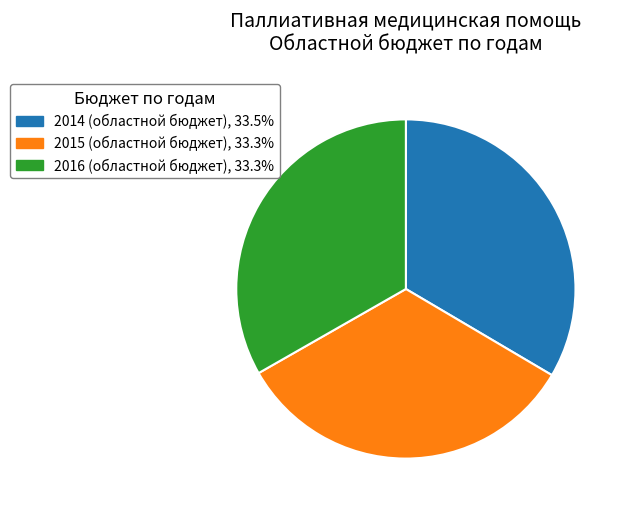

Combined, do 2015 (областной бюджет), 33.3% and 2014 (областной бюджет), 33.5% account for over 50%?

Yes